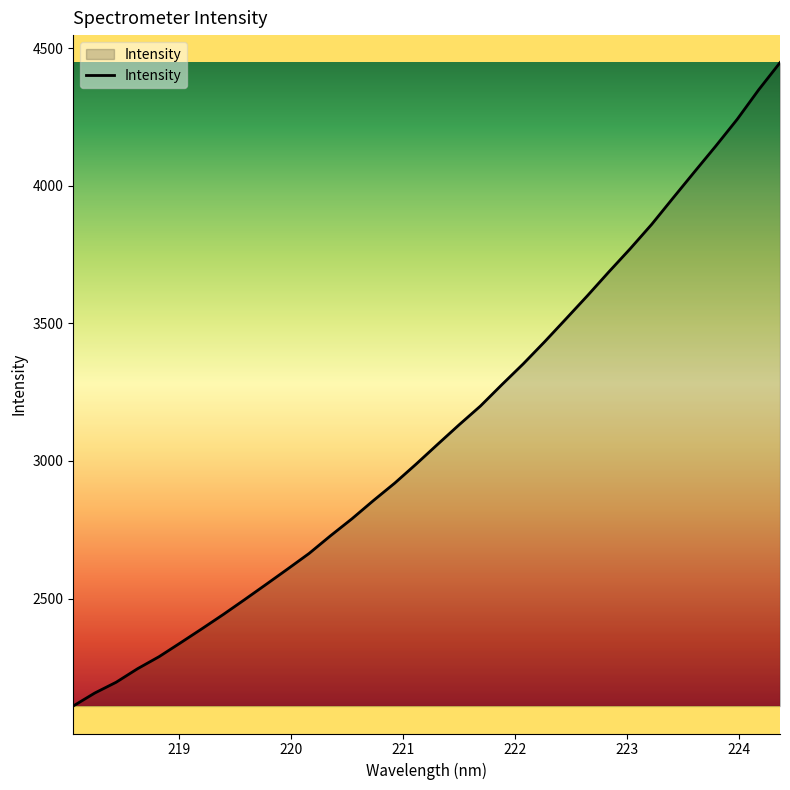

What is the difference between the maximum and minimum values?

2337.0